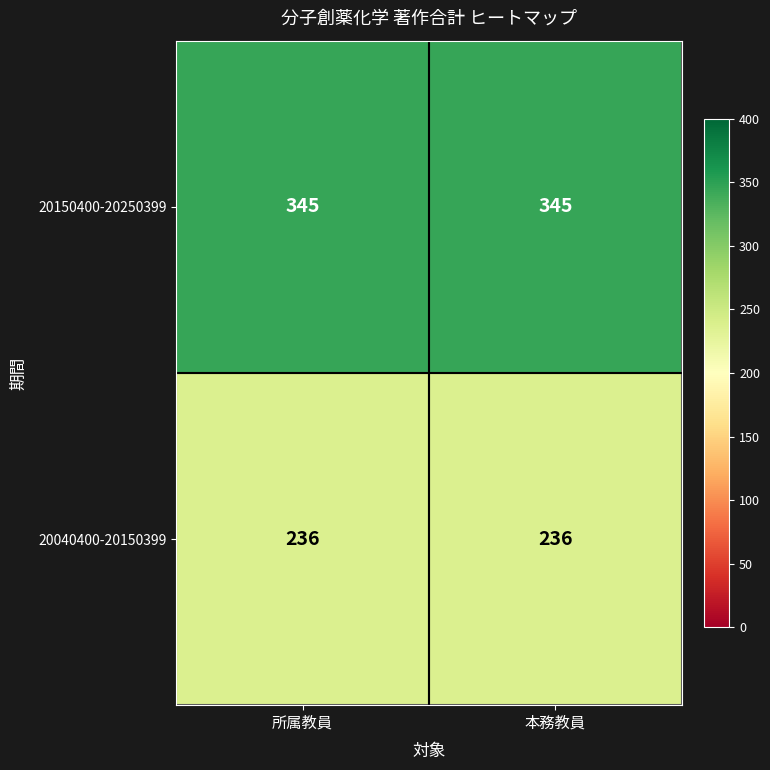

What is the difference between the highest and lowest values at 所属教員?

109